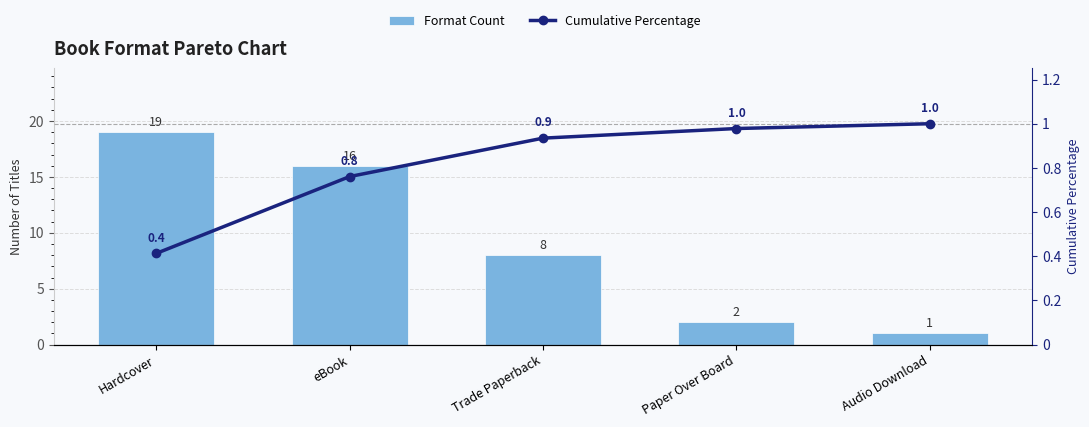

At which category does the chart reach its minimum across all series?

Hardcover